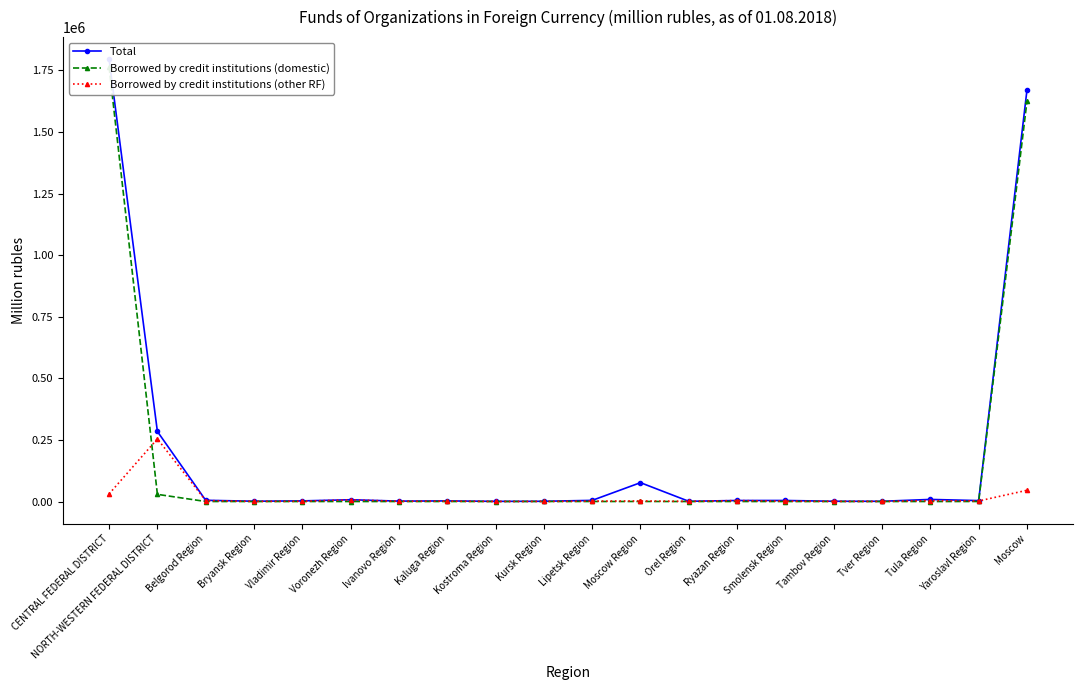

Is the value of Borrowed by credit institutions (domestic) at Tver Region greater than the value of Total at Ivanovo Region?

No